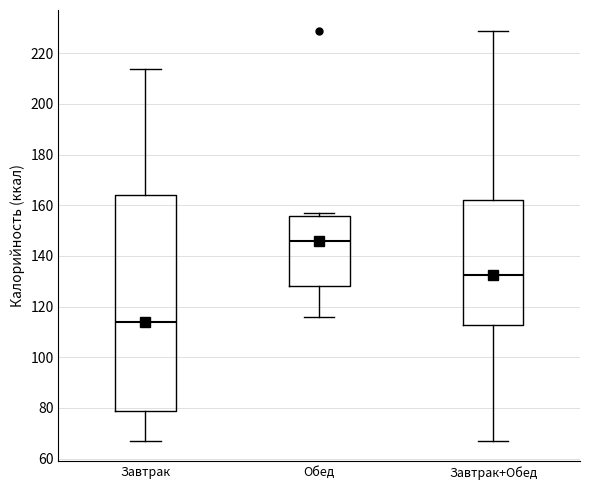

Which box's median line is the highest?

Обед